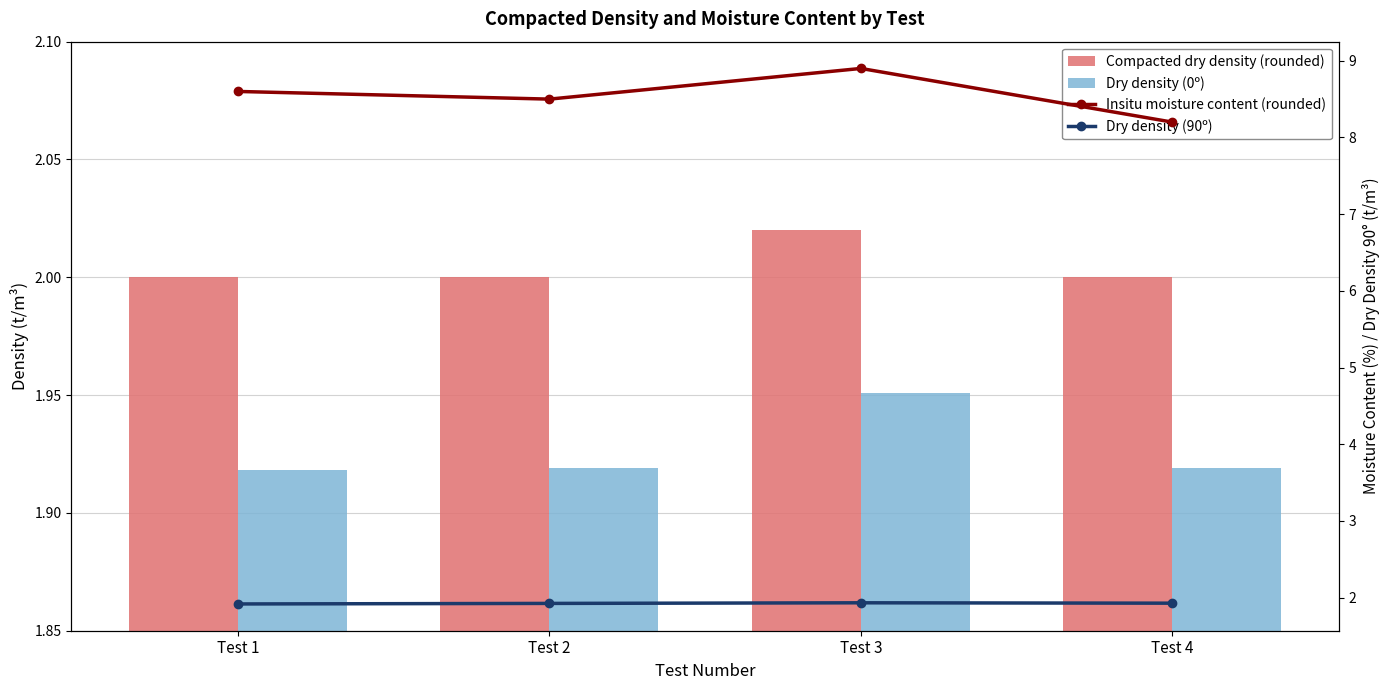

What is the spread (max minus min) of values at Test 4?

6.3